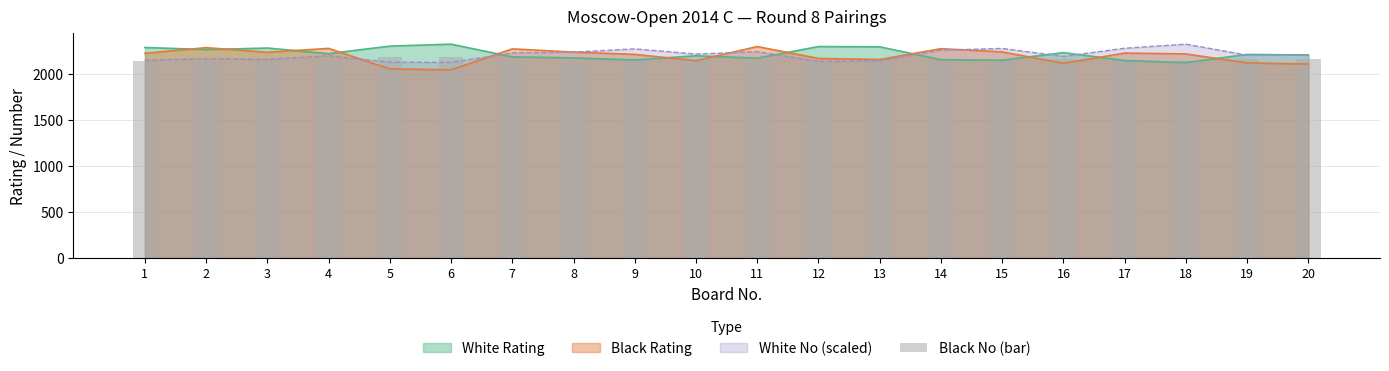

What is the value of the 15th bar from the left?

2128.2